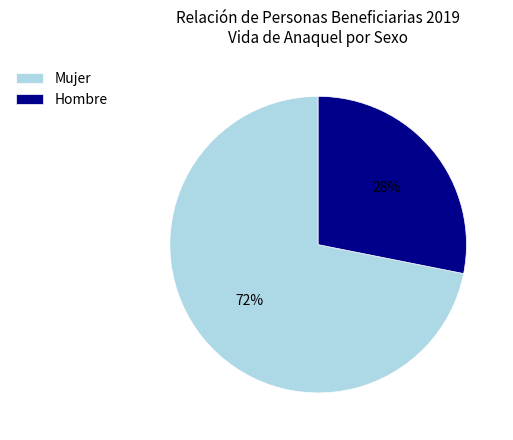

To the nearest percent, what portion does Mujer represent?

72%